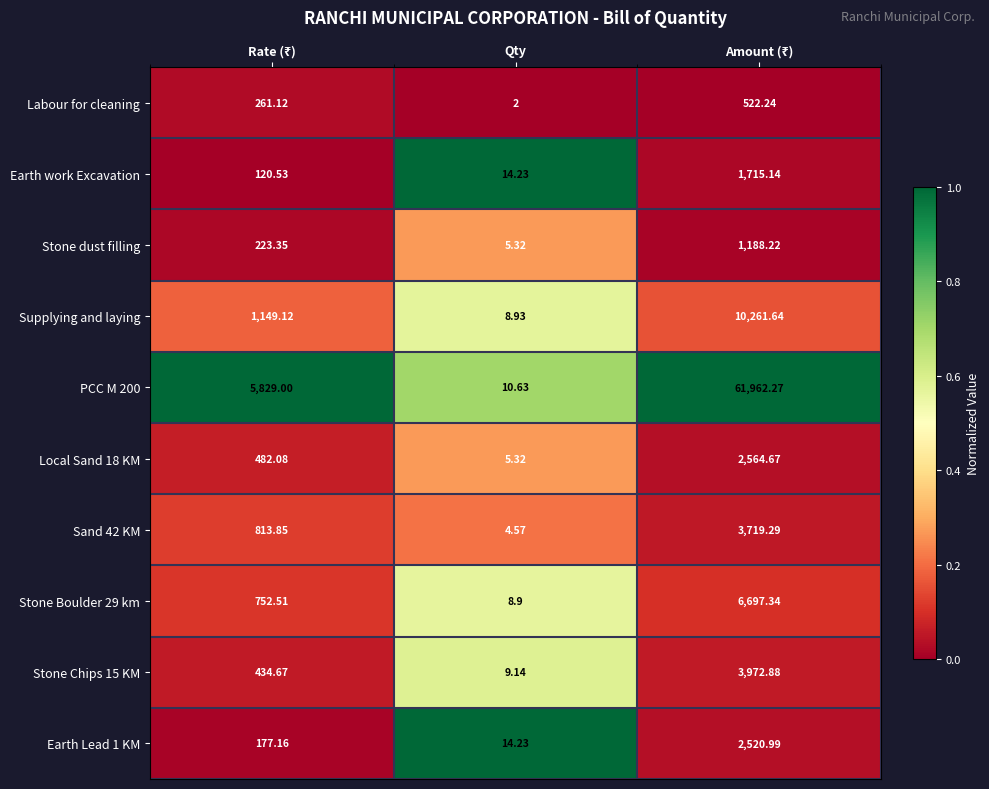

How many distinct data groups are displayed?

10